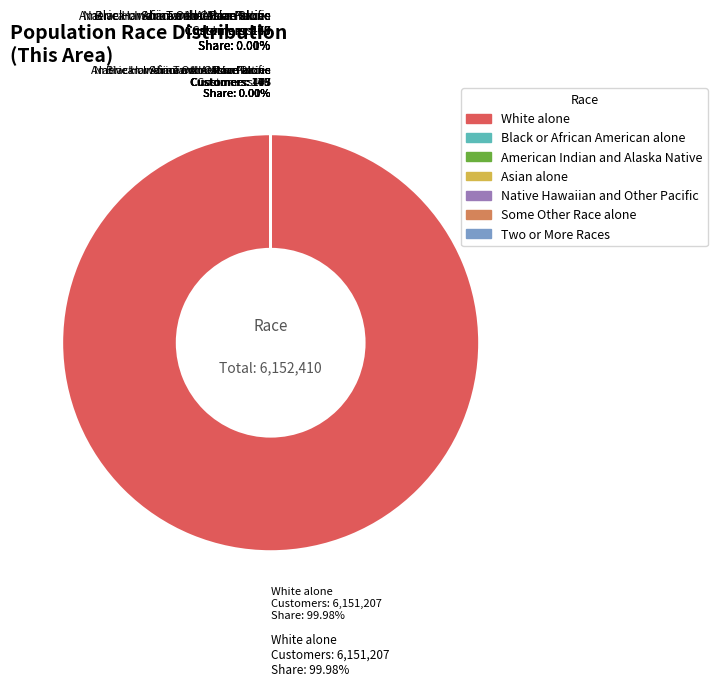

What is the change in value from Black or African American alone to Two or More Races?

+299